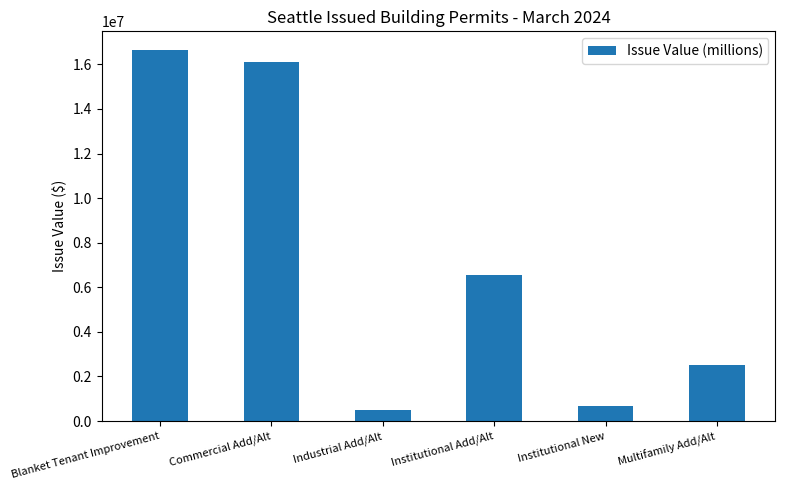

How many values are below 6550000?

3